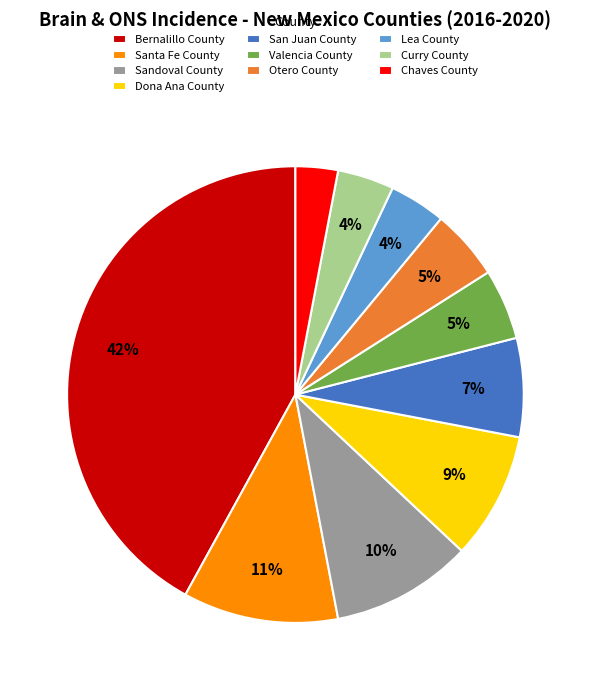

Do Otero County and San Juan County together represent more than half of the pie?

No